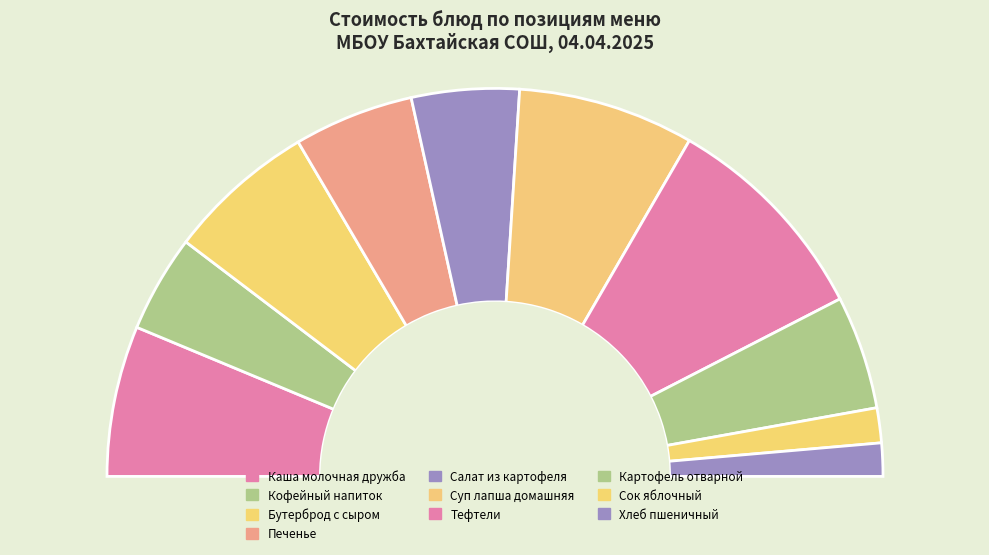

To the nearest percent, what percentage of the pie is Салат из картофеля?

9%